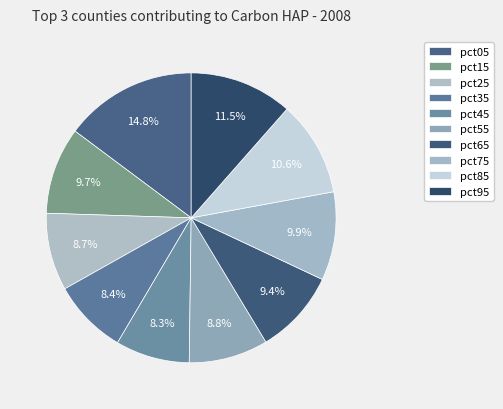

To the nearest percent, what is the average slice percentage?

10%